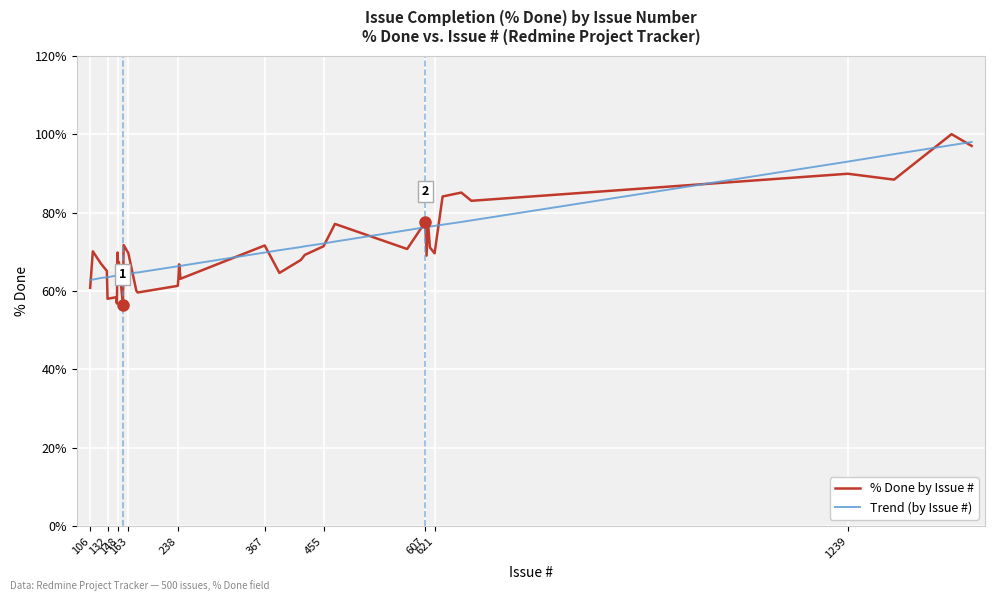

What is the lowest value of the Trend (by Issue #) series?

62.8